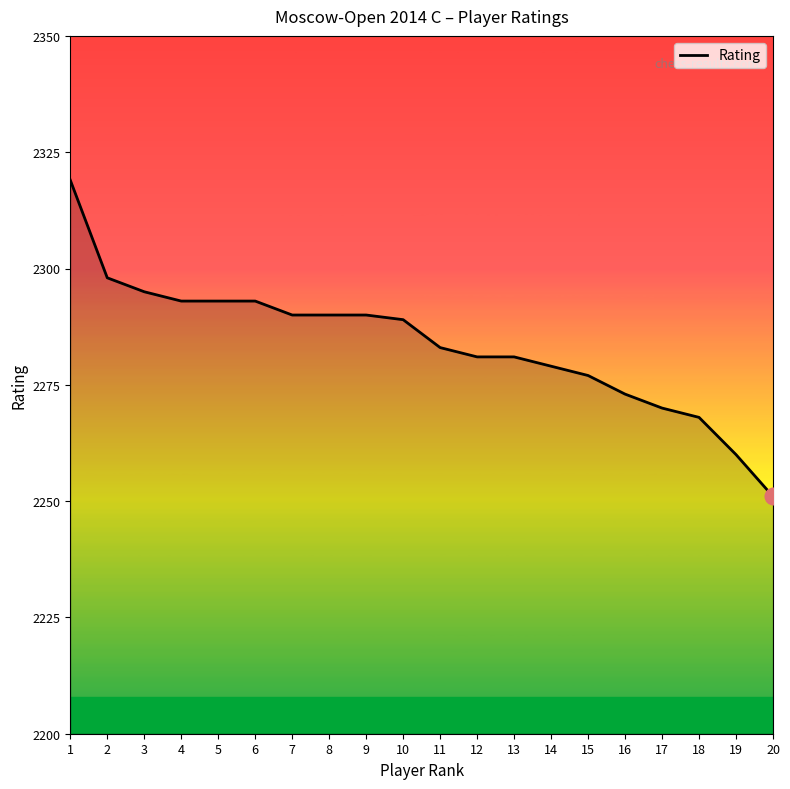

Which has a higher value, 6 or 14?

6